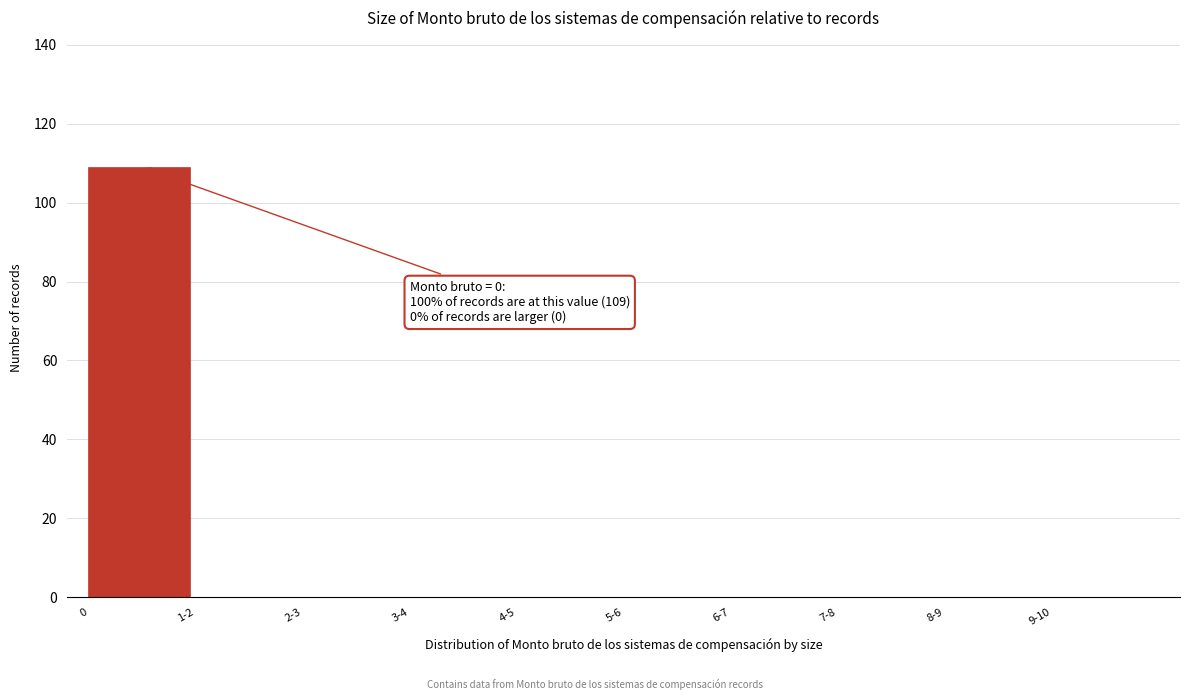

Reading left to right, list all the values displayed in this chart.

0=109	1-2=0	2-3=0	3-4=0	4-5=0	5-6=0	6-7=0	7-8=0	8-9=0	9-10=0